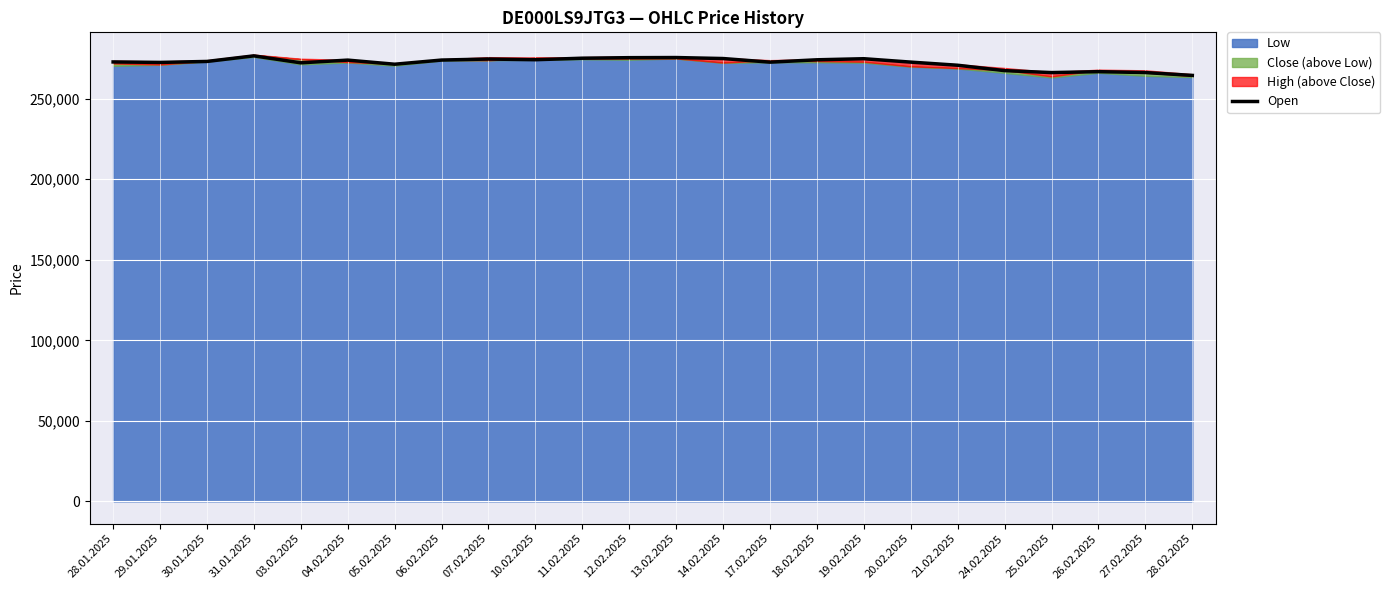

What is the sum of all values?

6533028